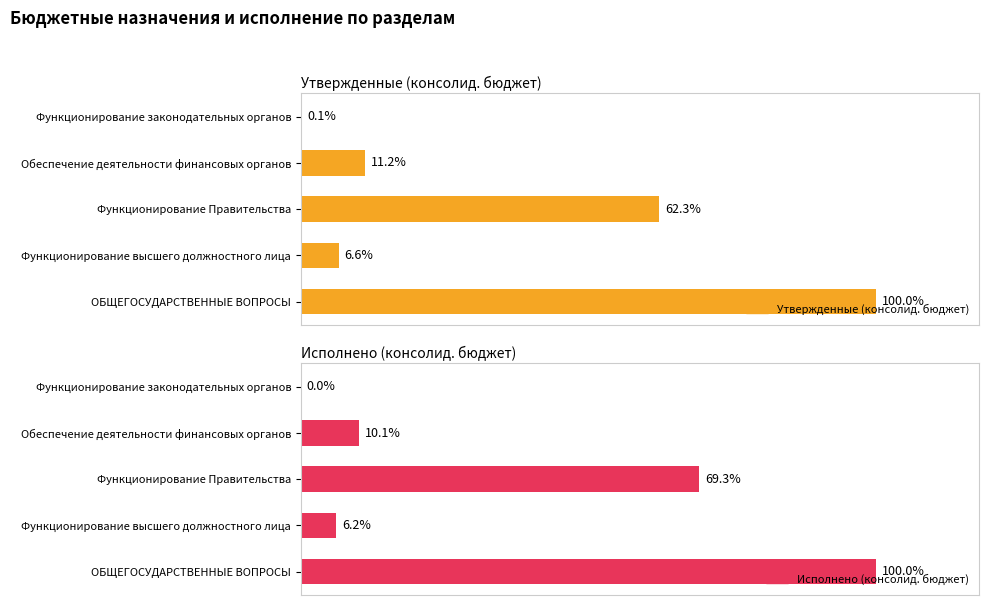

Rank the series at Функционирование высшего должностного лица from highest to lowest value.

Утвержденные (консолид. бюджет), Исполнено (консолид. бюджет)